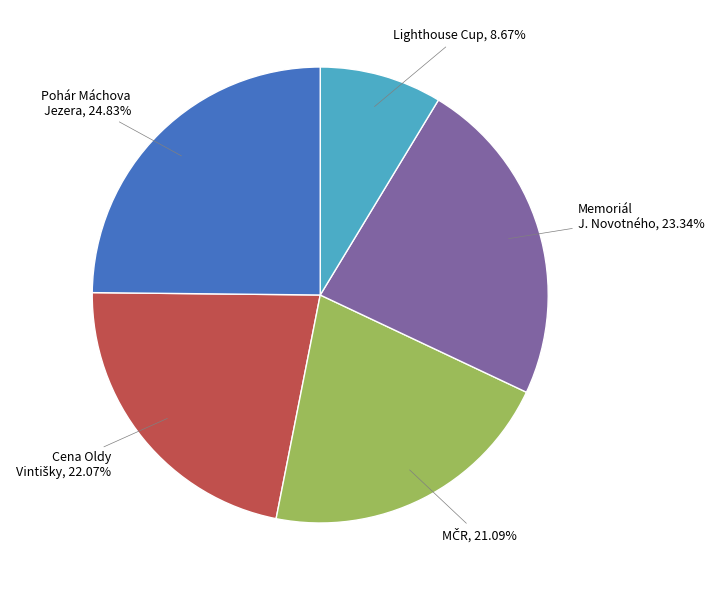

Is there a majority slice in this chart?

No